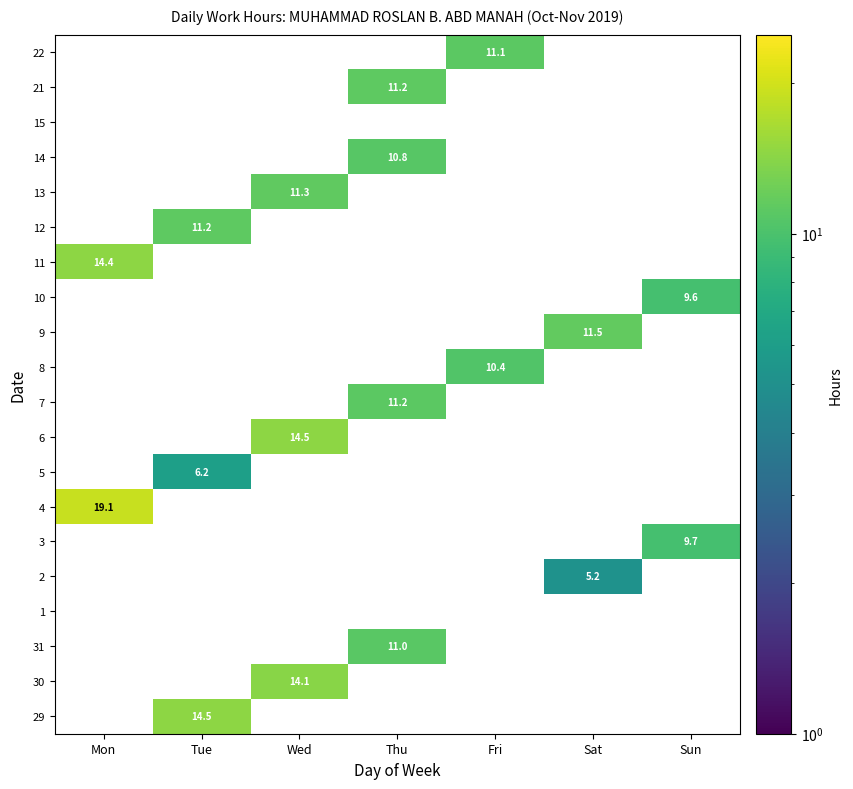

True or false: 2 has a value of 2.4 at Sat.

False